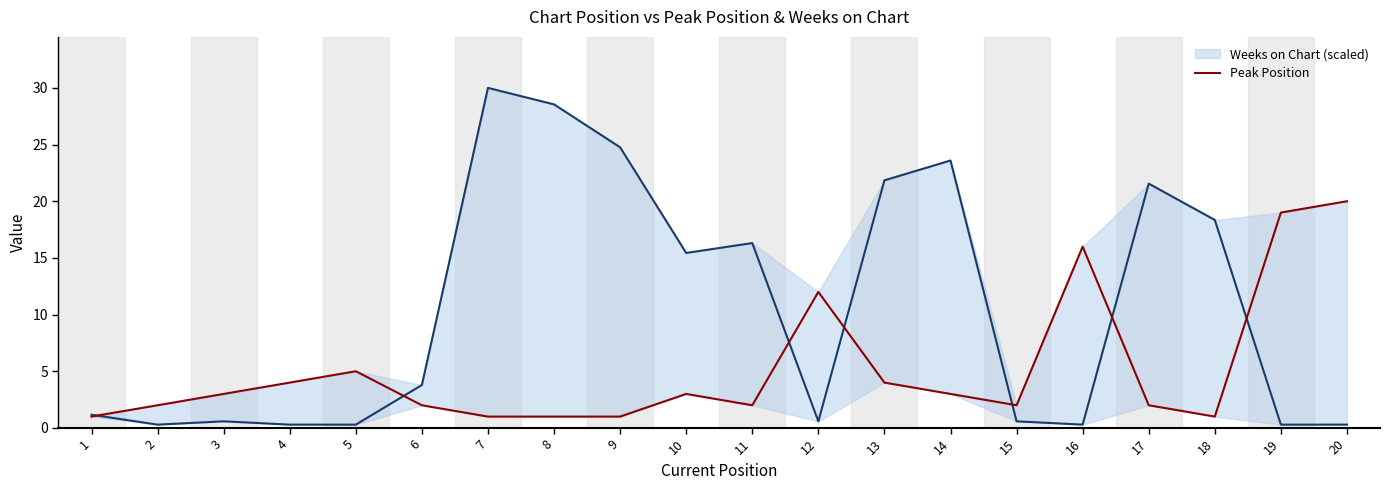

Does the chart display data point markers on the line(s)?

No